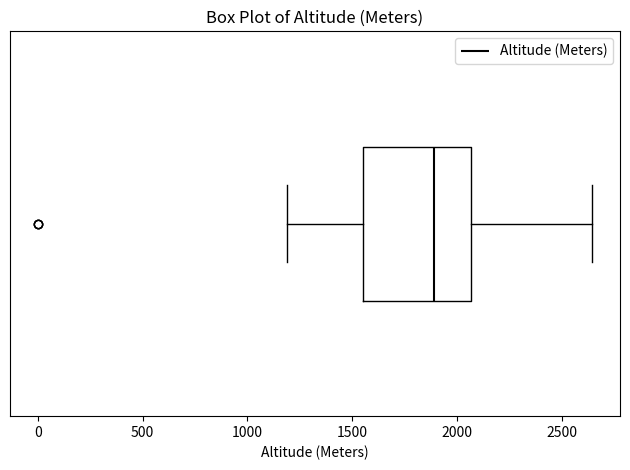

Where does the right whisker of the box end on the x-axis? The values are not printed on the chart, so give them approximately, as read against the axis.

2650